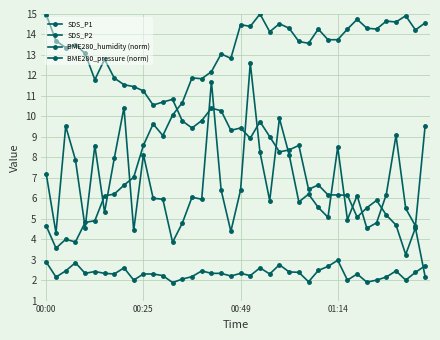

Where is the first local maximum for BME280_humidity (norm)?

00:49